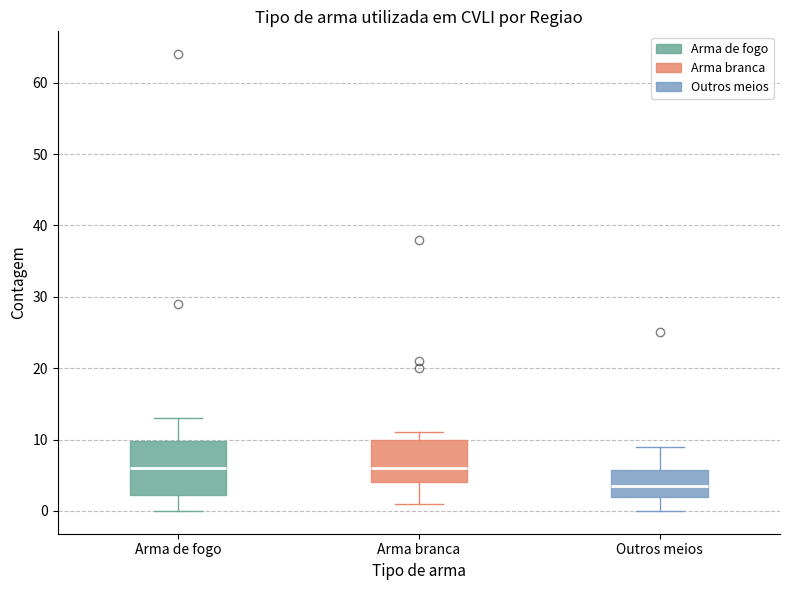

Where does the upper whisker of the box for Outros meios end on the y-axis? The values are not printed on the chart, so give them approximately, as read against the axis.

9